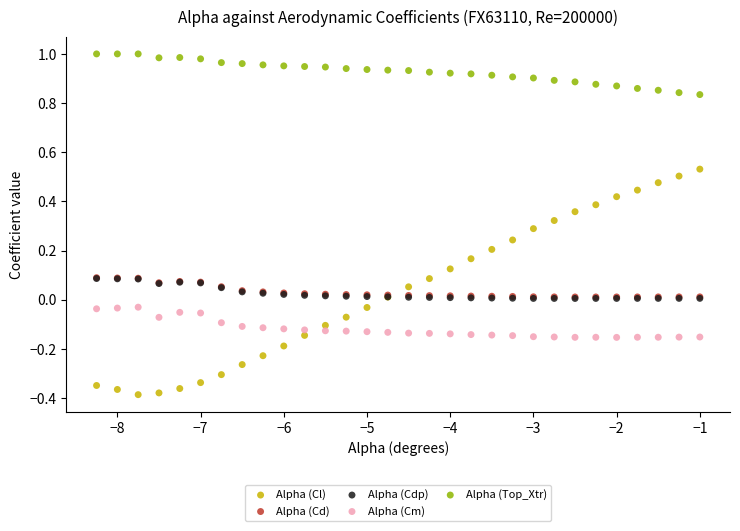

What are all the series names shown in the legend?

Alpha (Cl), Alpha (Cd), Alpha (Cdp), Alpha (Cm), Alpha (Top_Xtr)